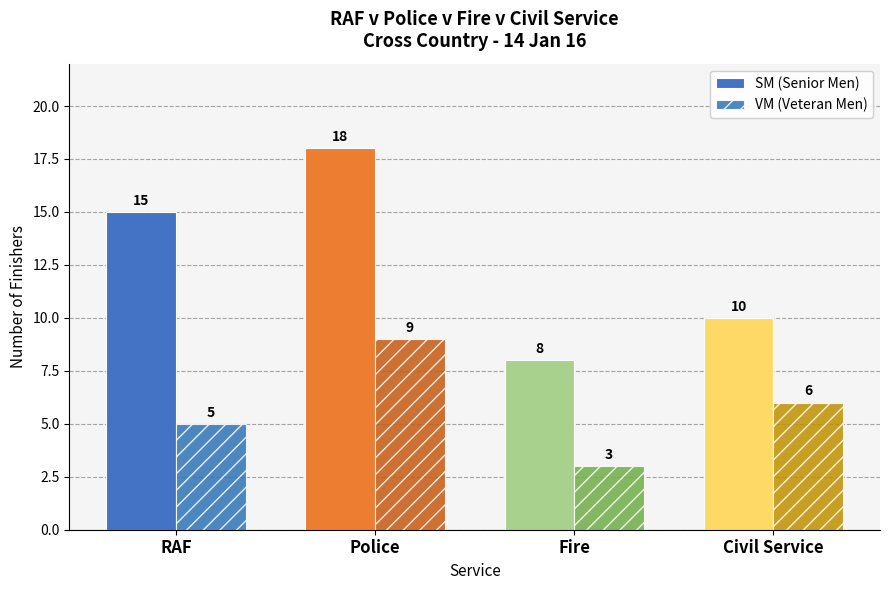

What is the difference between the second highest and second lowest values in the VM (Veteran Men) series?

1